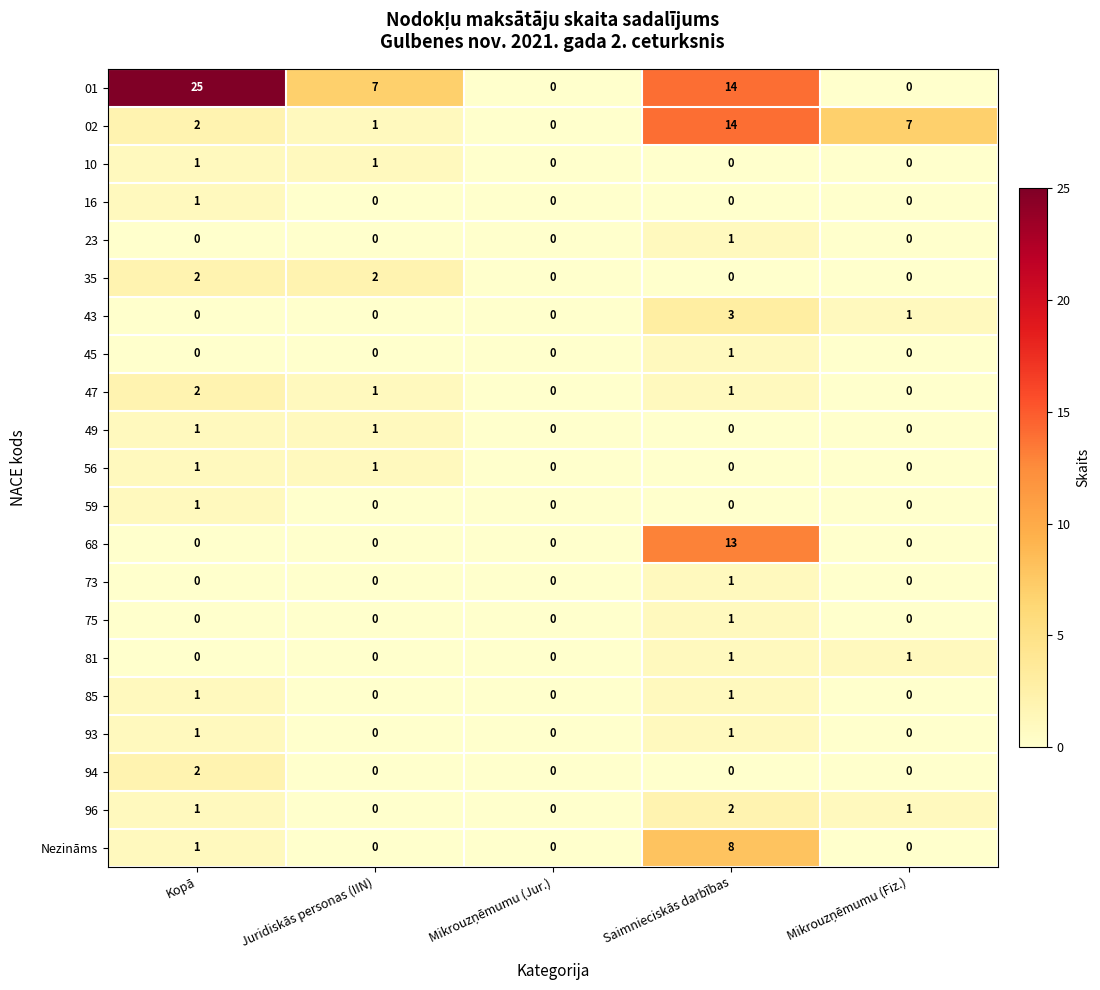

What is the spread (max minus min) of values at Saimnieciskās darbības?

14